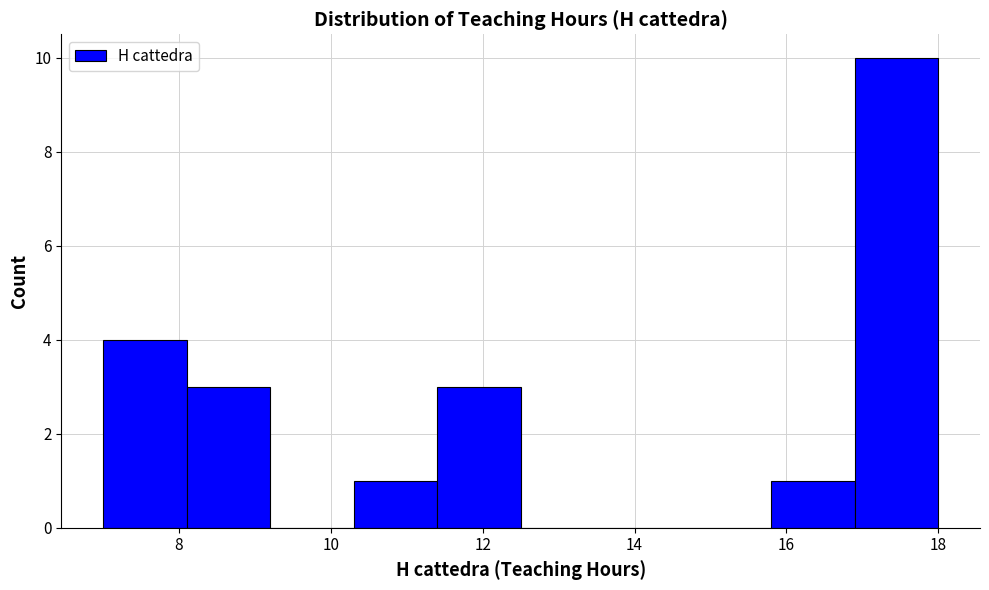

Reading left to right, list every bar in this chart as the range it spans on the x-axis followed by its height. Neither the bar edges nor the heights are printed on the chart, so give them approximately, as read against the axes.

7.0 to 8.1: 4
8.1 to 9.2: 3
9.2 to 10.3: 0
10.3 to 11.4: 1
11.4 to 12.5: 3
12.5 to 13.6: 0
13.6 to 14.7: 0
14.7 to 15.8: 0
15.8 to 16.9: 1
16.9 to 18.0: 10